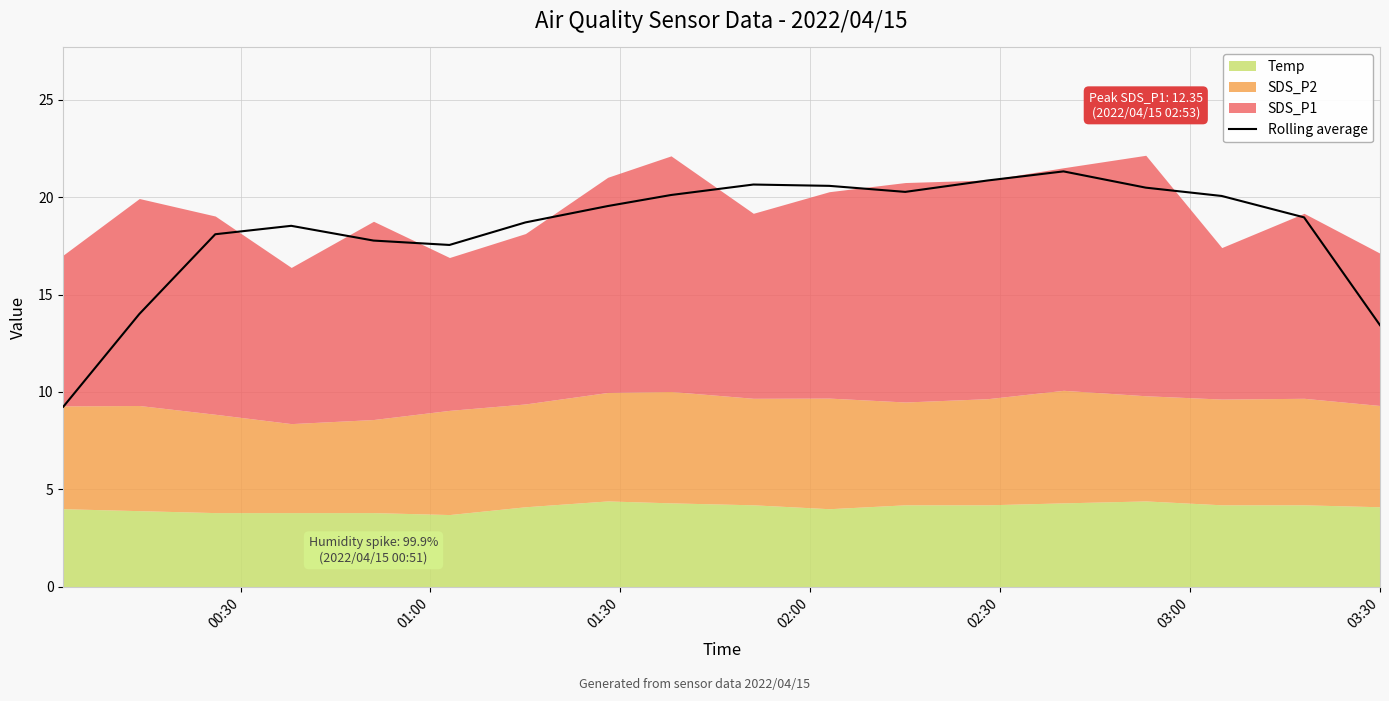

How many lines are shown in the chart?

1